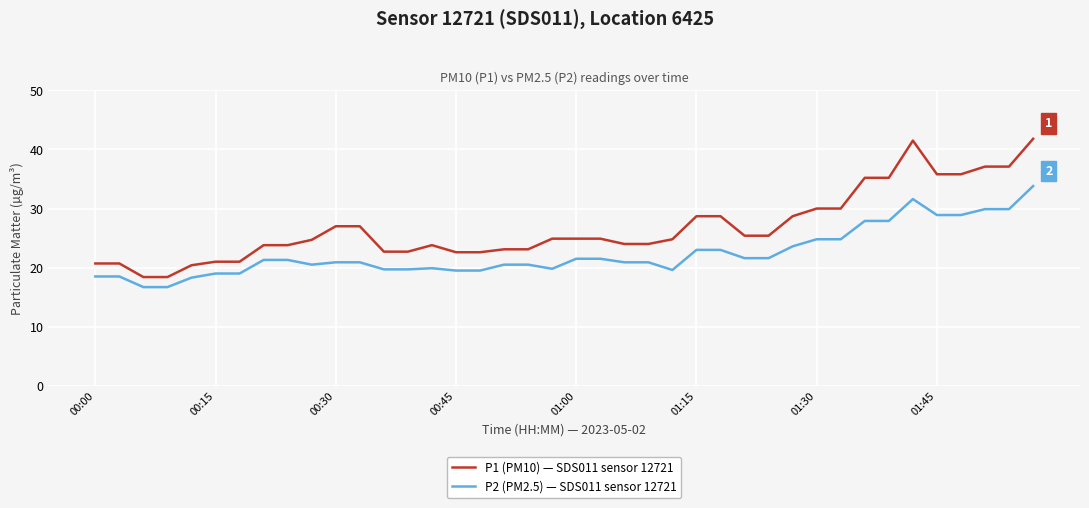

Rank the series by their maximum value, from lowest to highest.

P2 (PM2.5) — SDS011 sensor 12721, P1 (PM10) — SDS011 sensor 12721